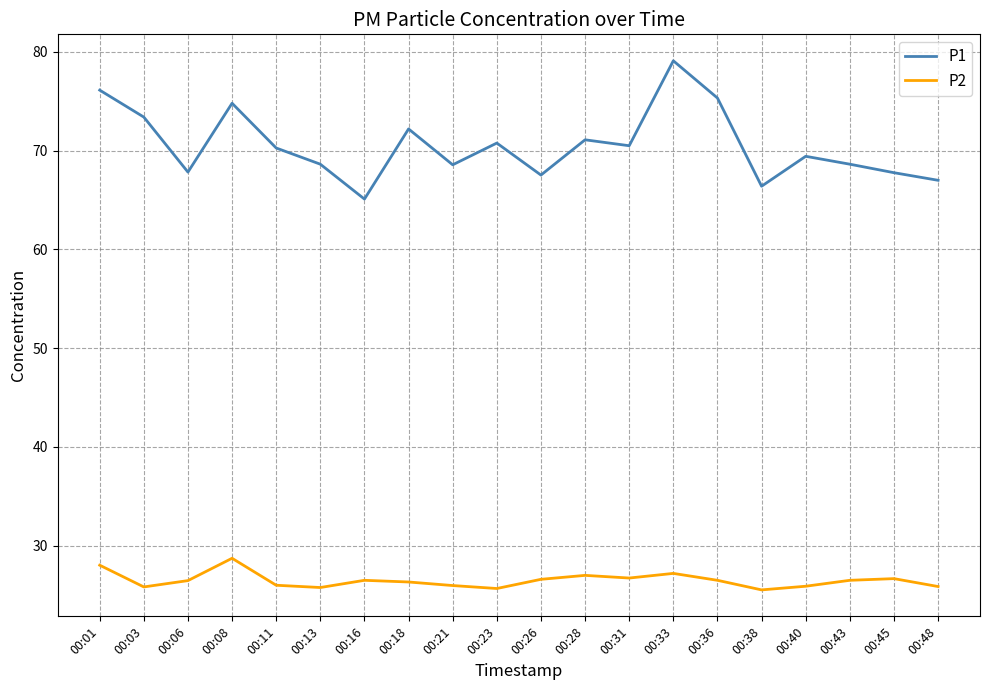

Where is the first local minimum for P2?

00:03